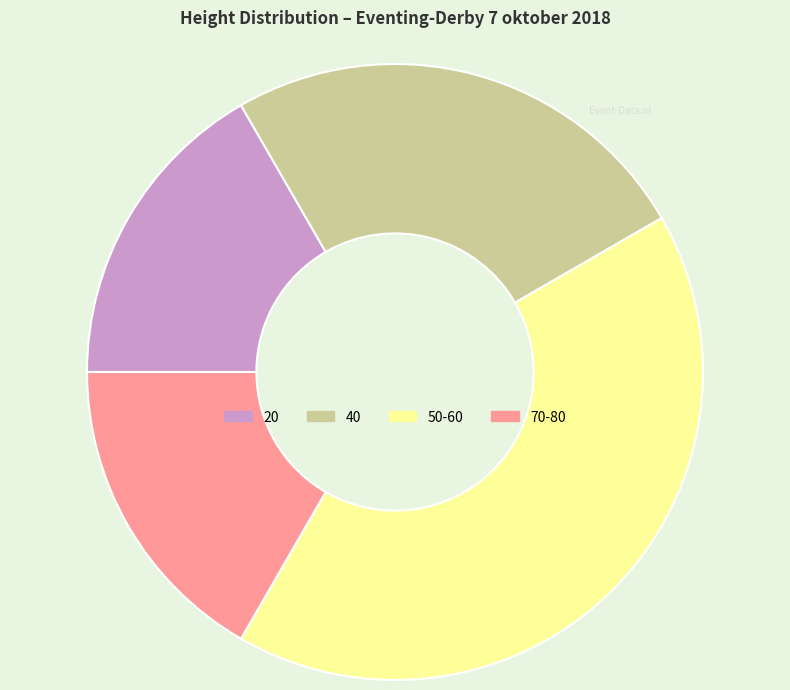

Which category has the biggest portion of the pie?

50-60